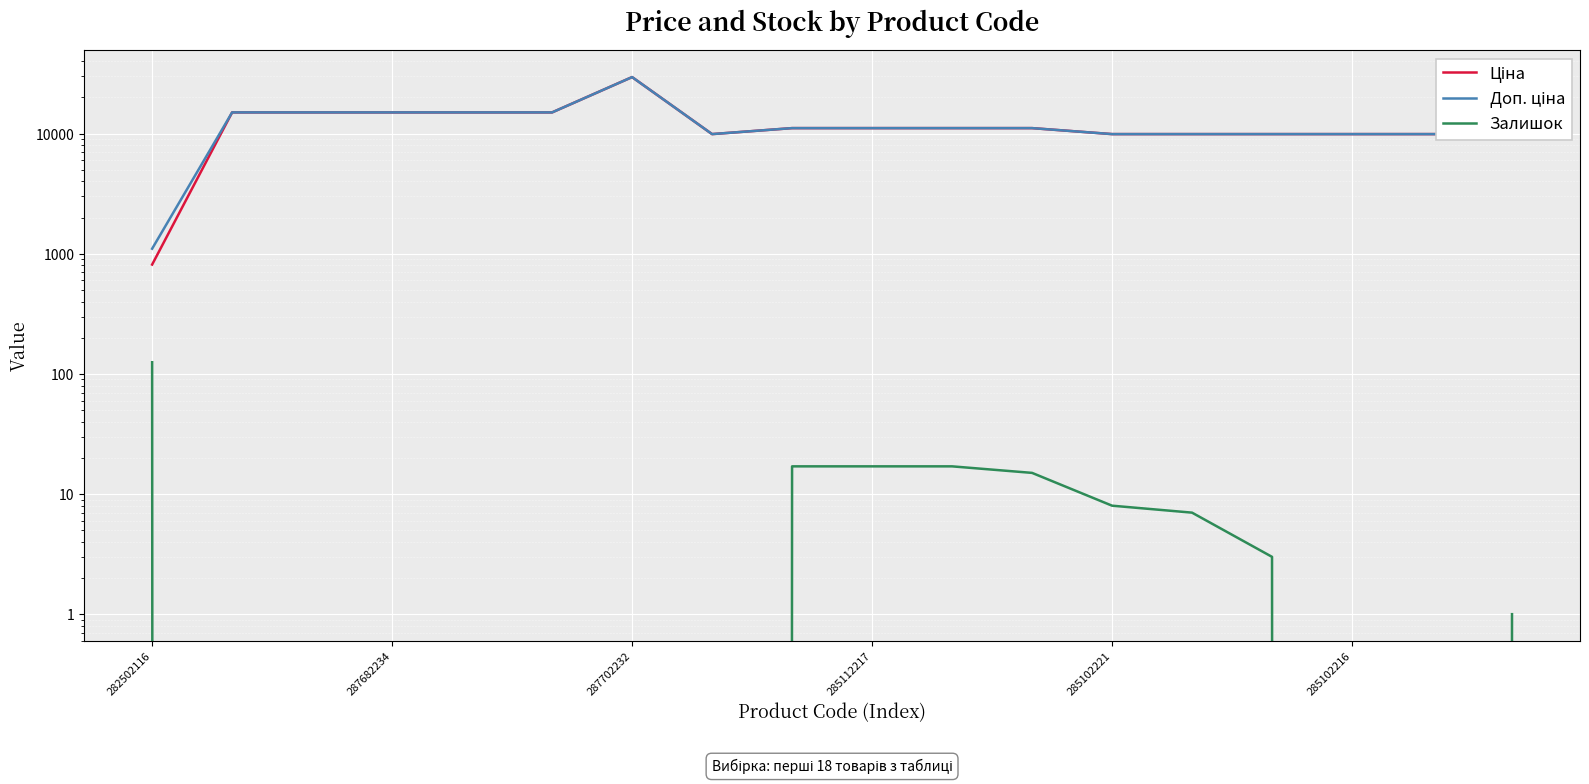

Between 282502116 and 287682234, which is larger?

287682234